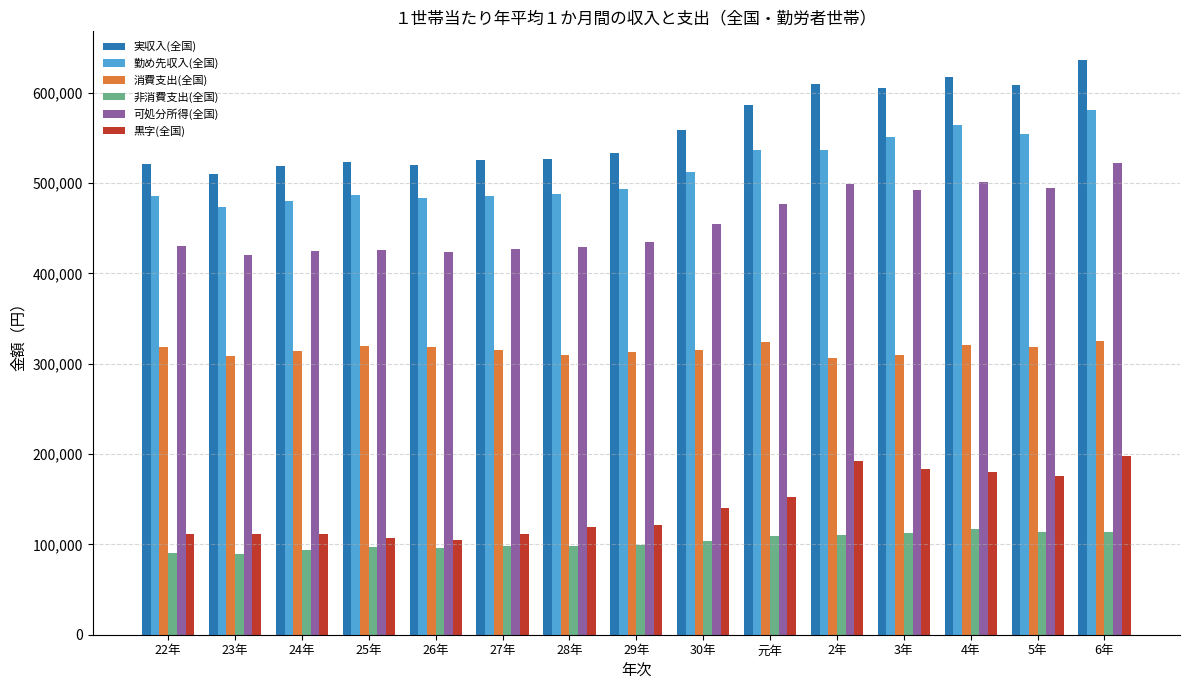

The 消費支出(全国) series shows 313874 at 24年. True or false?

True